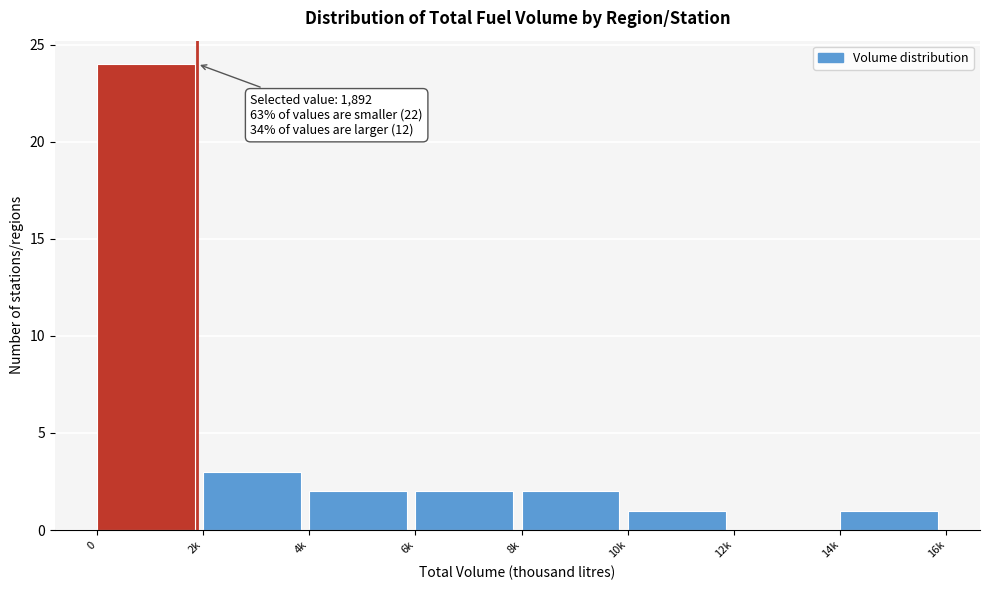

Reading left to right, transcribe all the data shown in this chart.

0=24	2k=3	4k=2	6k=2	8k=2	10k=1	12k=0	14k=1